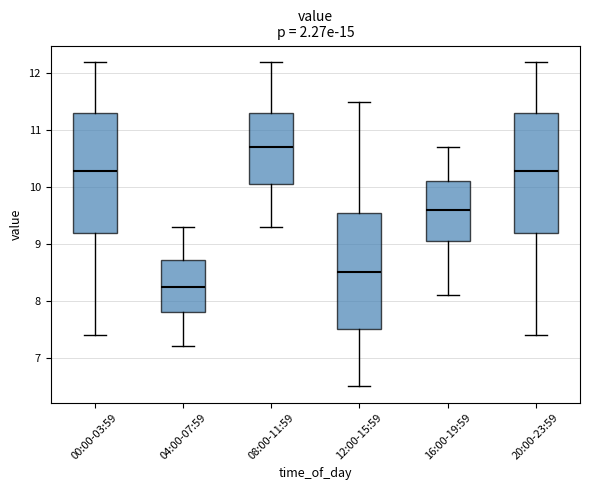

Reading left to right, read every box against the y-axis: the position of its median line, the range the box covers, and the ends of its whiskers. The values are not printed on the chart, so give them approximately, as read against the axis.

00:00-03:59: median 10.3, box 9.2 to 11.3, whiskers 7.4 to 12.2
04:00-07:59: median 8.3, box 7.8 to 8.7, whiskers 7.2 to 9.3
08:00-11:59: median 10.7, box 10.1 to 11.3, whiskers 9.3 to 12.2
12:00-15:59: median 8.5, box 7.5 to 9.6, whiskers 6.5 to 11.5
16:00-19:59: median 9.6, box 9.1 to 10.1, whiskers 8.1 to 10.7
20:00-23:59: median 10.3, box 9.2 to 11.3, whiskers 7.4 to 12.2